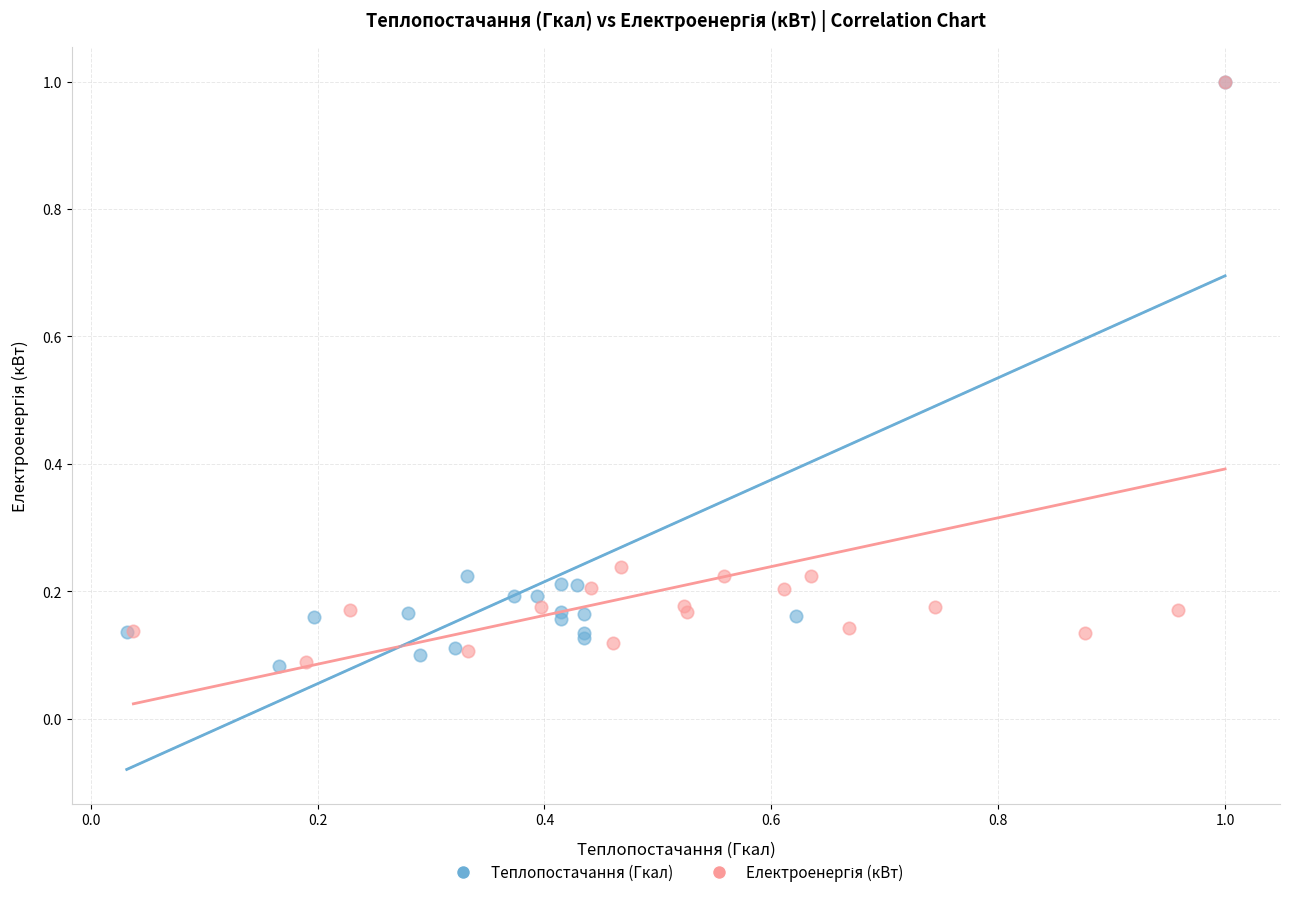

Which series has the largest Y range (max minus min)?

Теплопостачання (Гкал)